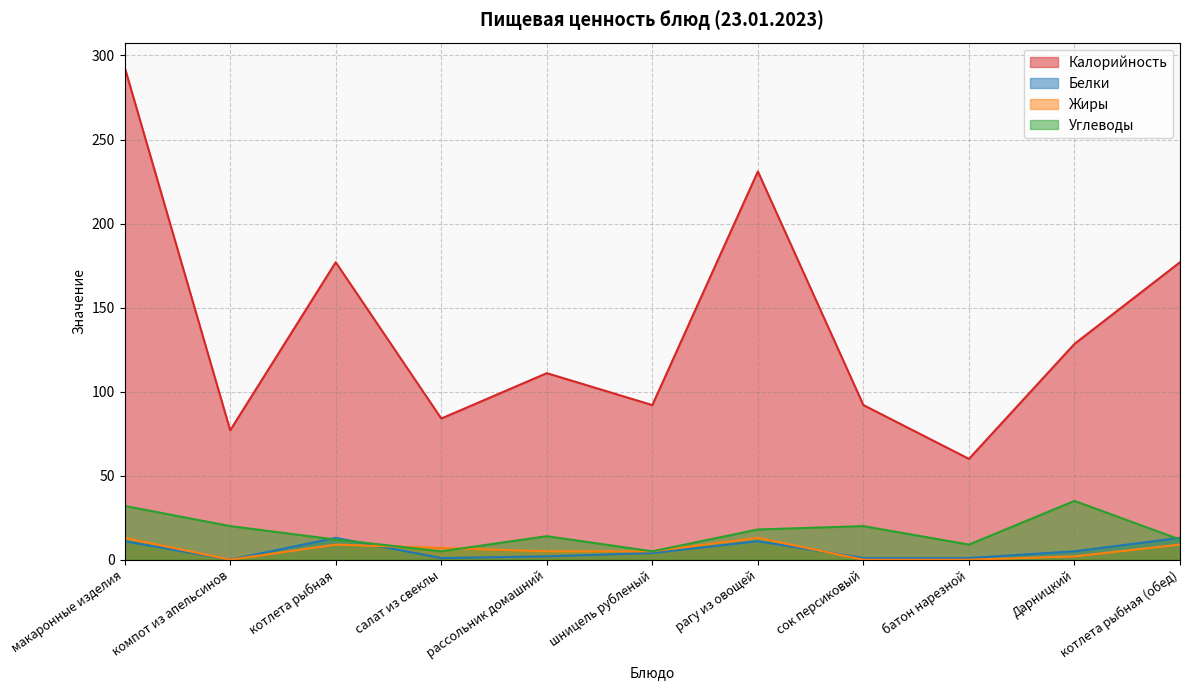

The value of Белки at батон нарезной is 1.0. True or false?

True